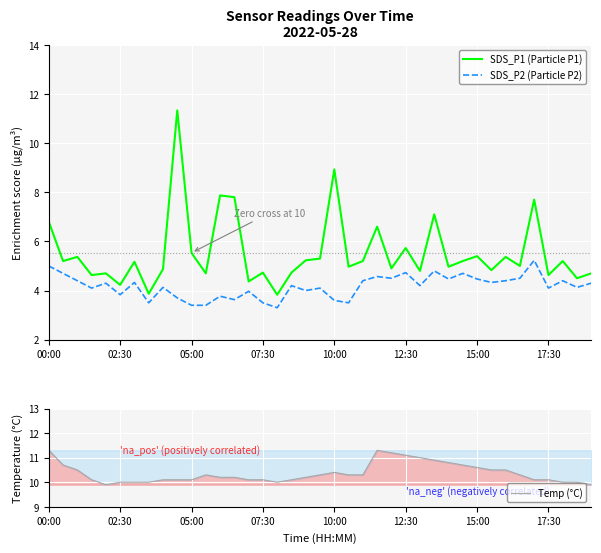

True or false: SDS_P1 (Particle P1) and SDS_P2 (Particle P2) intersect in this chart.

False